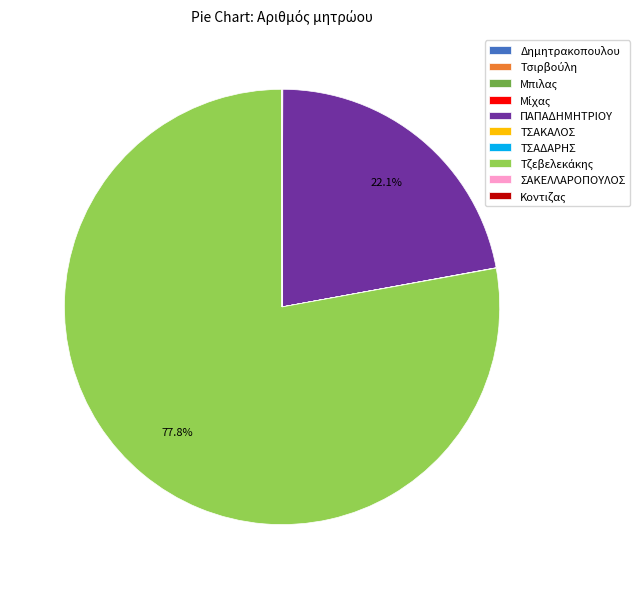

Does Τζεβελεκάκης represent more than half of the total?

Yes